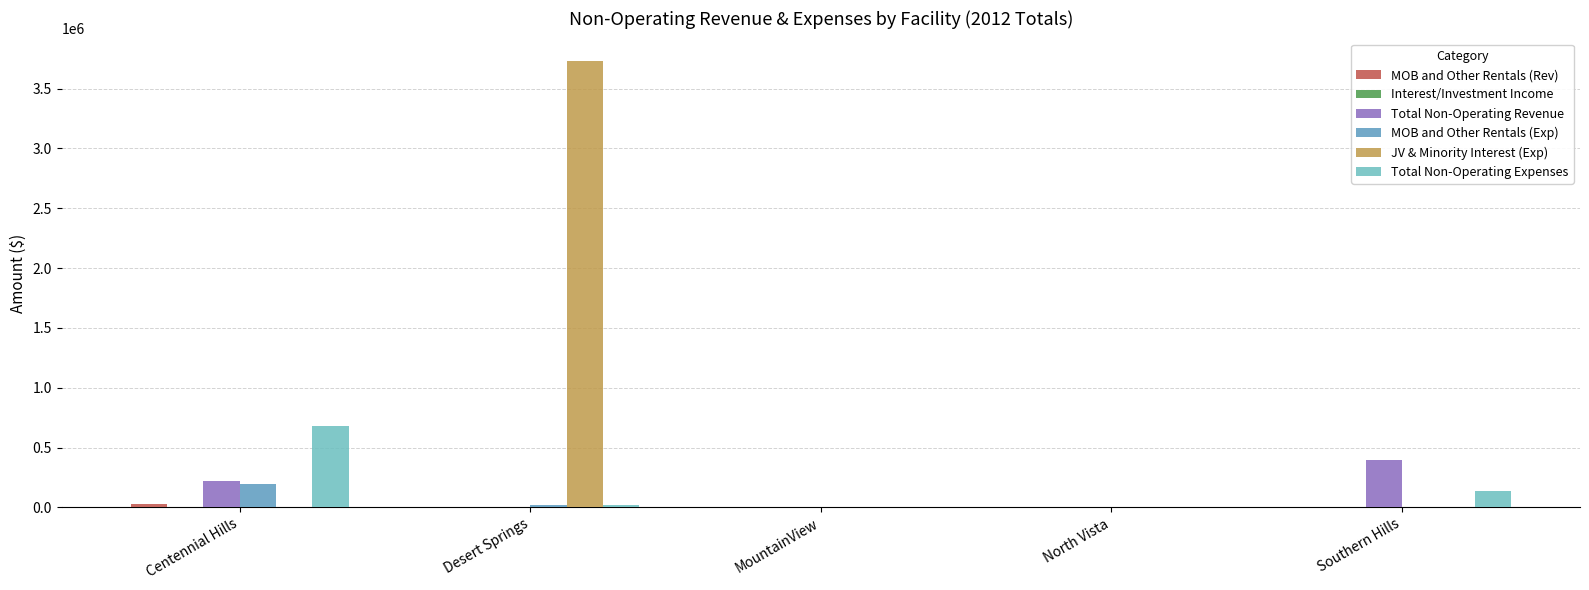

What is the total value across all series at Southern Hills?

529095